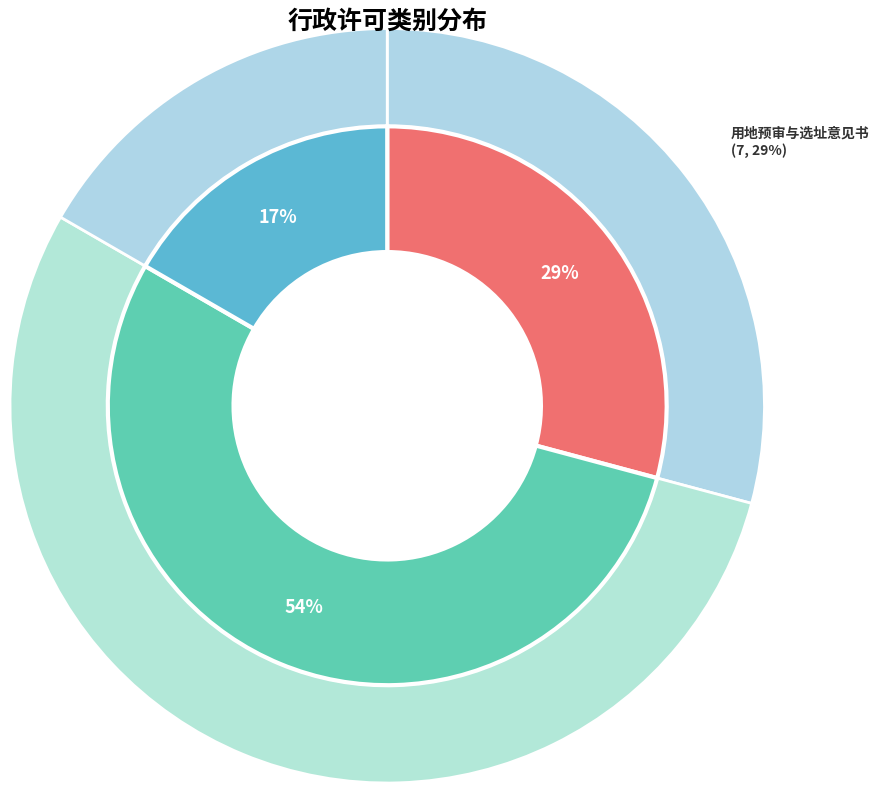

Rank the categories by value from highest to lowest.

建设用地规划许可证, 用地预审与选址意见书, 建设工程规划许可证